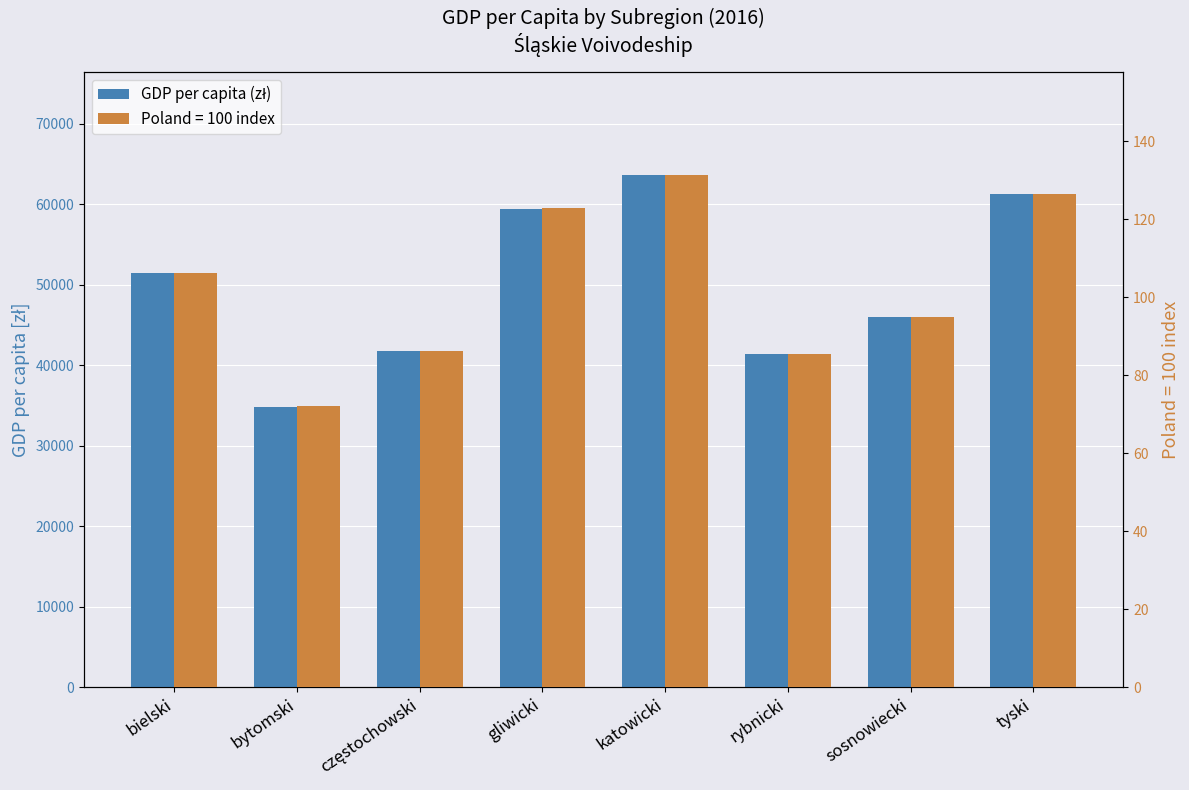

Reading left to right, transcribe all the data shown in this chart.

bielski=51415	bytomski=34865	częstochowski=41796	gliwicki=59469	katowicki=63660	rybnicki=41411	sosnowiecki=46009	tyski=61308